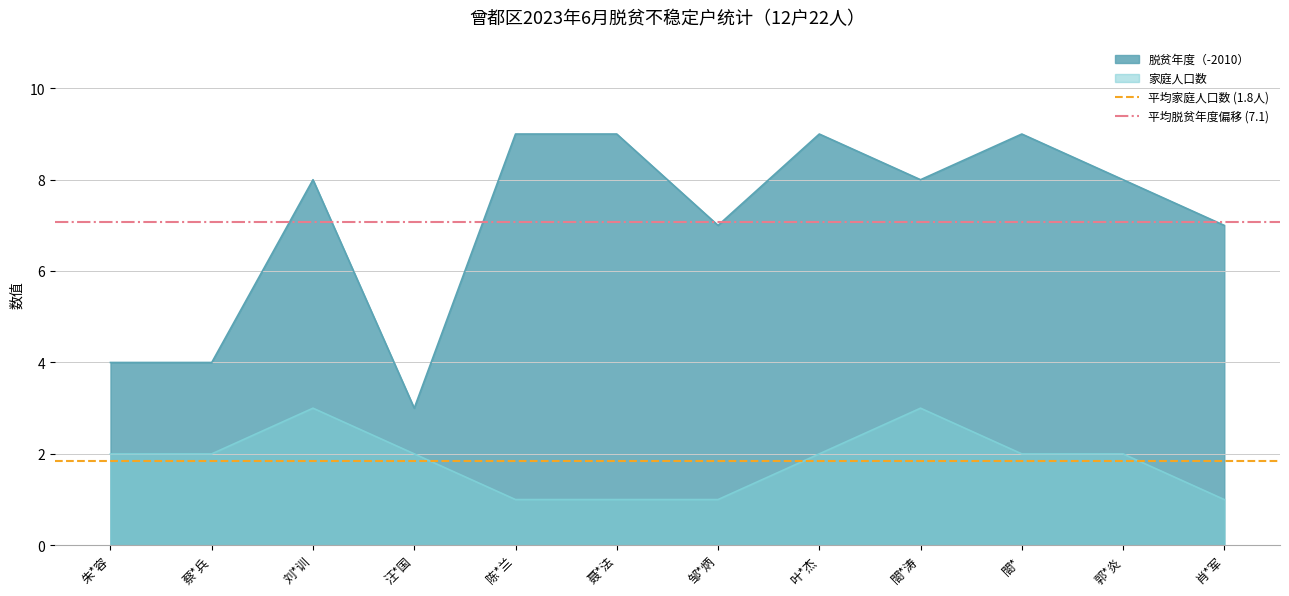

What is the highest value of the 平均家庭人口数 (1.8人) series?

1.8